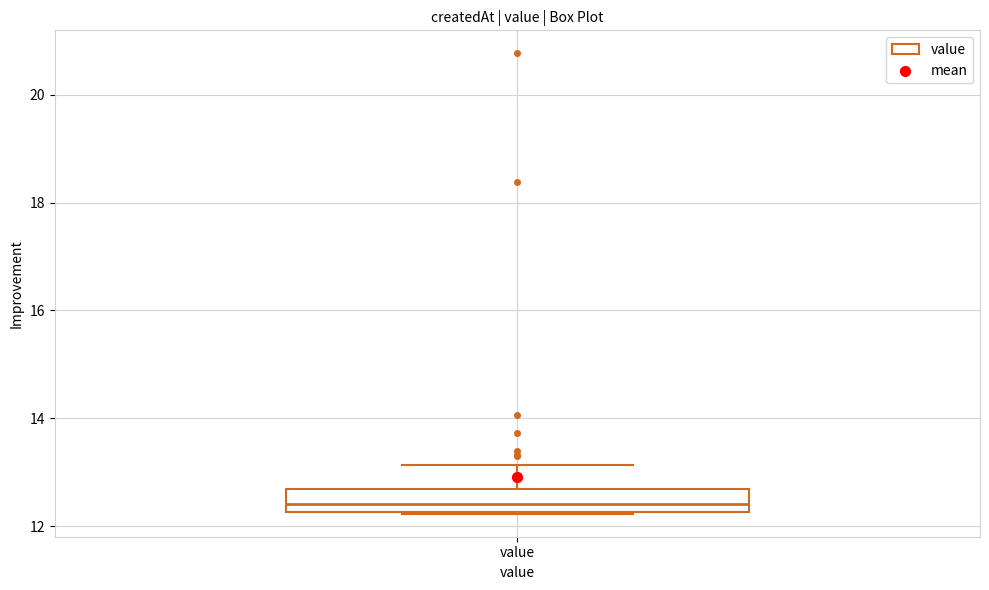

Read this box plot against the y-axis: the position of the median line, the range covered by the box, and the ends of both whiskers. The values are not printed on the chart, so give them approximately, as read against the axis.

median 12.4, box 12.2 to 12.6, whiskers 12.2 to 13.2